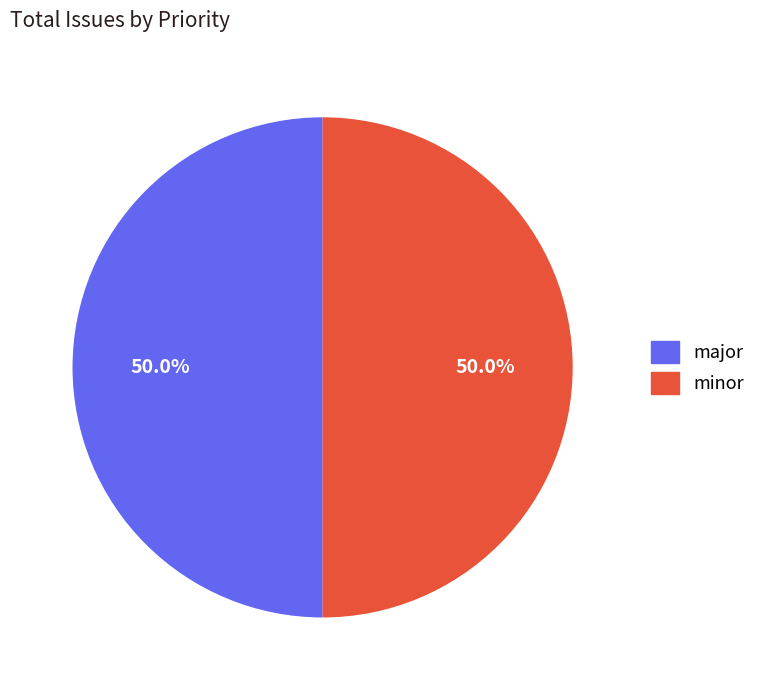

How many slices are in this pie chart?

2